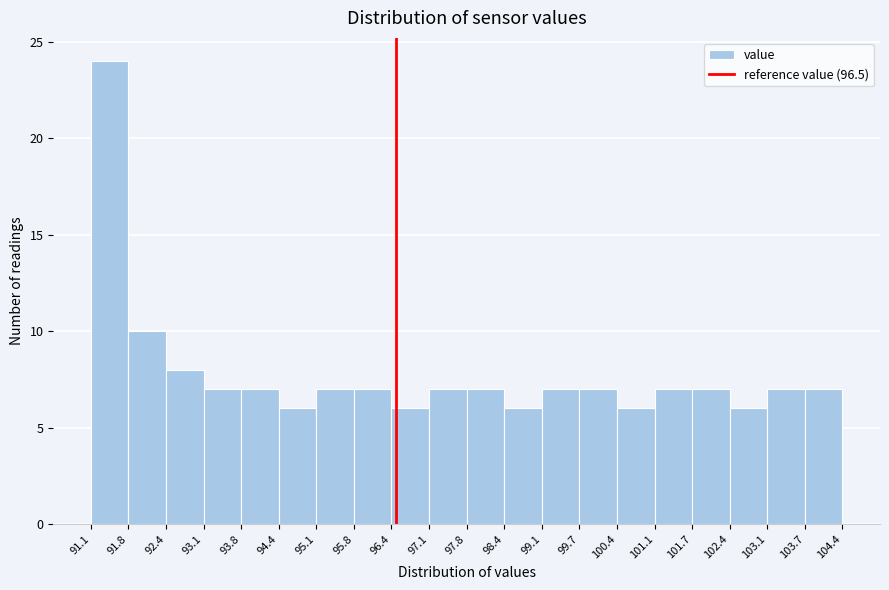

Reading left to right, list every bar in this chart as the range it spans on the x-axis followed by its height. The values are not printed on the chart, so give them approximately, as read against the axis.

91.1 to 91.8: 24
91.8 to 92.4: 10
92.4 to 93.1: 8
93.1 to 93.8: 7
93.8 to 94.4: 7
94.4 to 95.1: 6
95.1 to 95.8: 7
95.8 to 96.4: 7
96.4 to 97.1: 6
97.1 to 97.8: 7
97.8 to 98.4: 7
98.4 to 99.1: 6
99.1 to 99.7: 7
99.7 to 100.4: 7
100.4 to 101.1: 6
101.1 to 101.7: 7
101.7 to 102.4: 7
102.4 to 103.1: 6
103.1 to 103.7: 7
103.7 to 104.4: 7